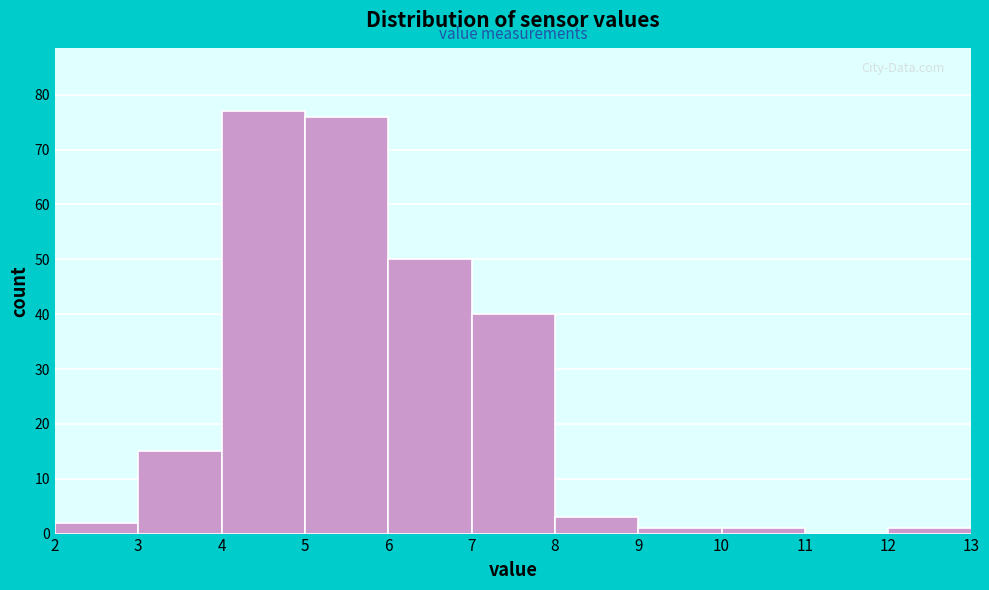

Reading left to right, transcribe this chart: for each bar, give the range it covers on the x-axis and its height. The values are not printed on the chart, so give them approximately, as read against the axis.

2 to 3: 2
3 to 4: 15
4 to 5: 77
5 to 6: 76
6 to 7: 50
7 to 8: 40
8 to 9: 3
9 to 10: 1
10 to 11: 1
11 to 12: 0
12 to 13: 1